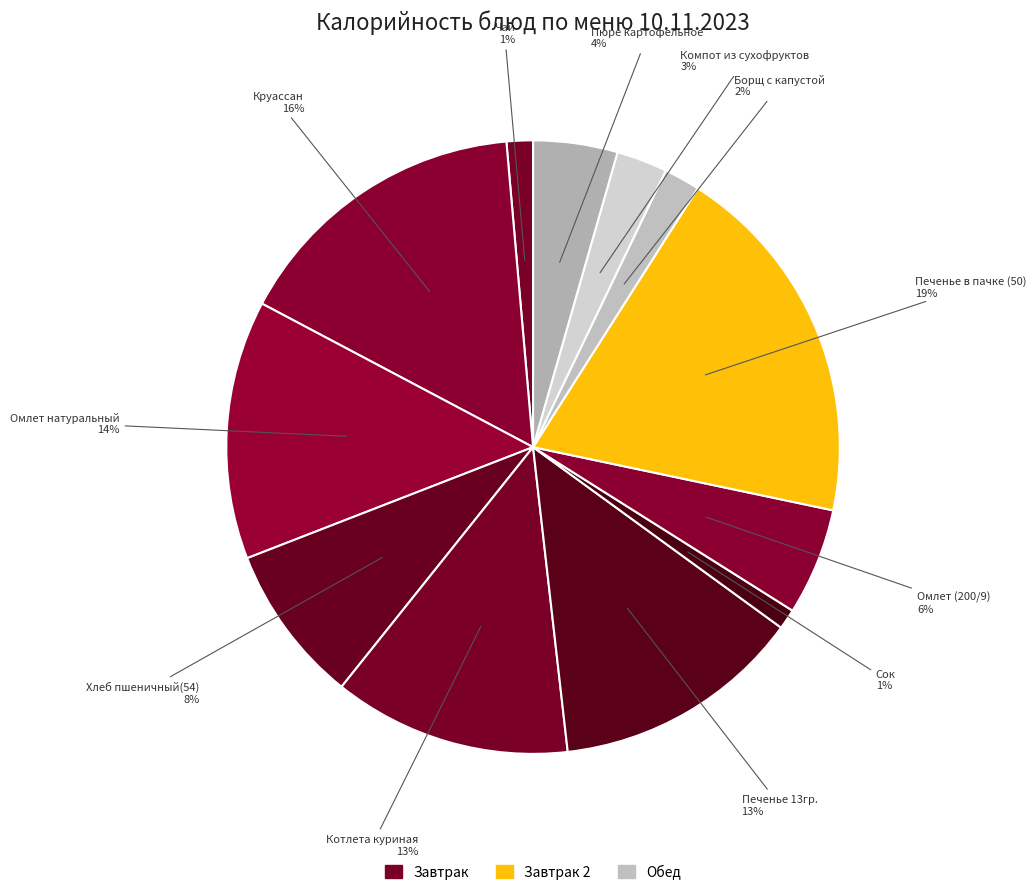

How many segments does this pie chart have?

12